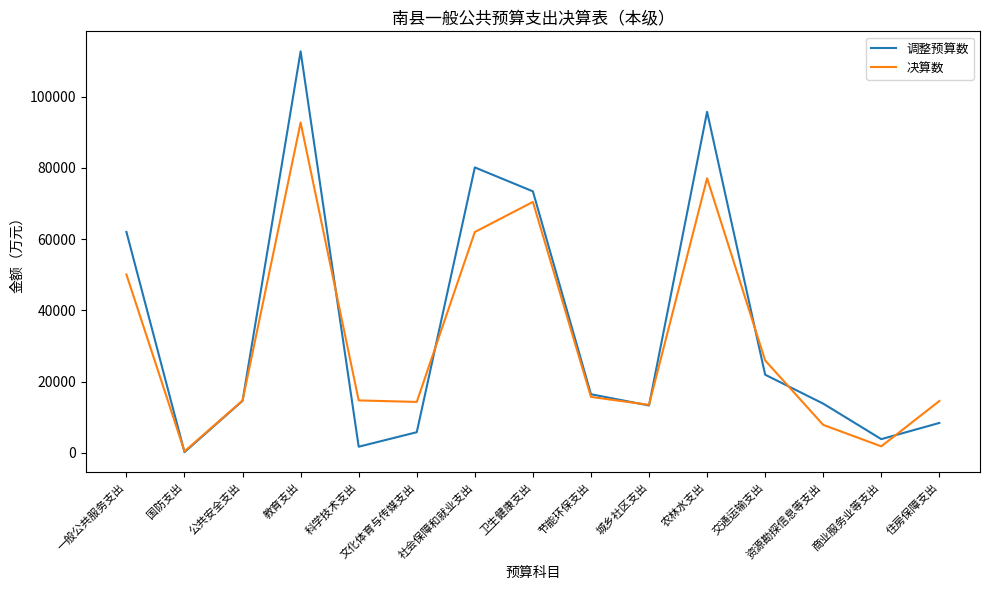

At 商业服务业等支出, list the series in order from smallest to largest.

决算数, 调整预算数